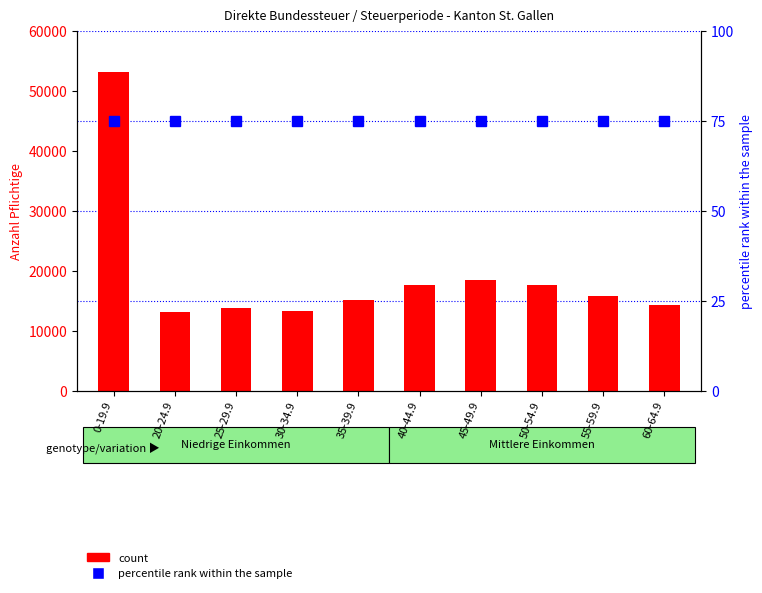

Which category has the highest value across all series?

0-19.9